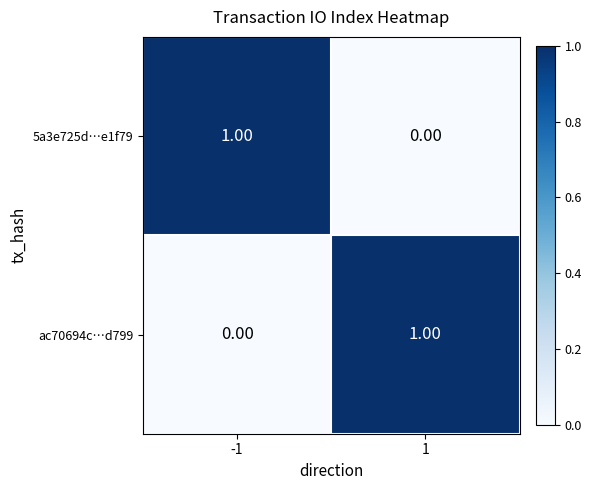

Rank the categories by 5a3e725d…e1f79 value from highest to lowest.

-1, 1